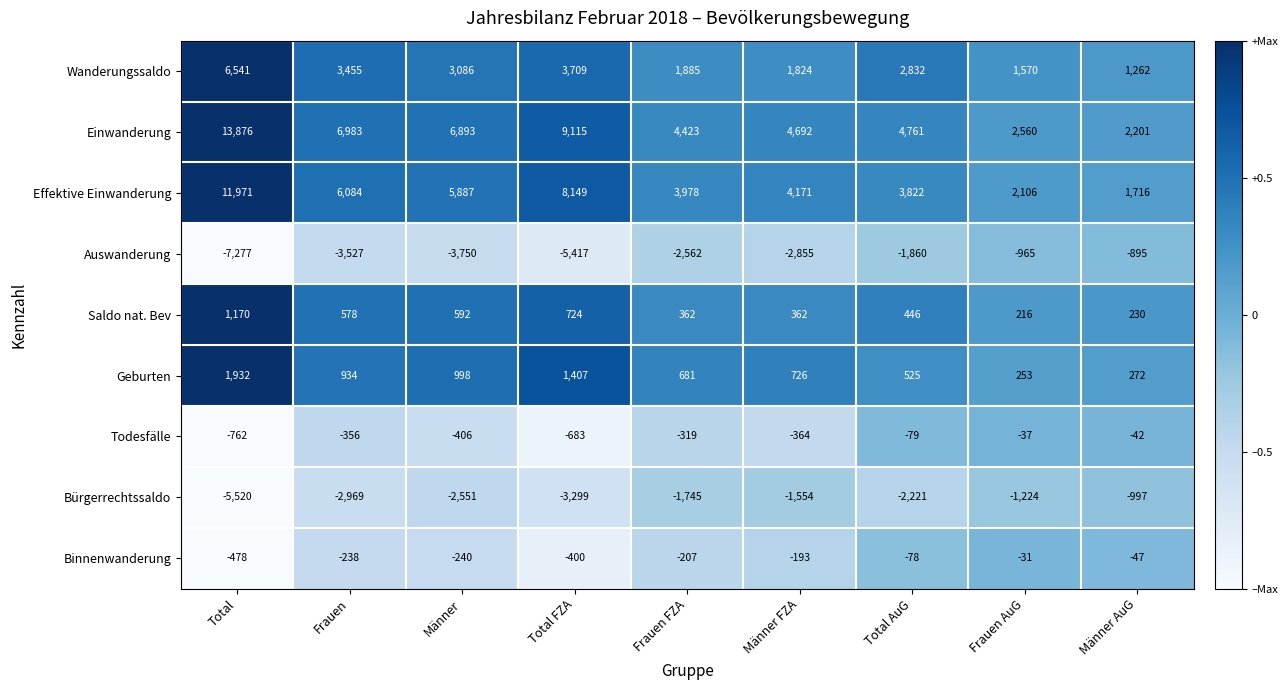

At how many categories does at least one series exceed 0?

9